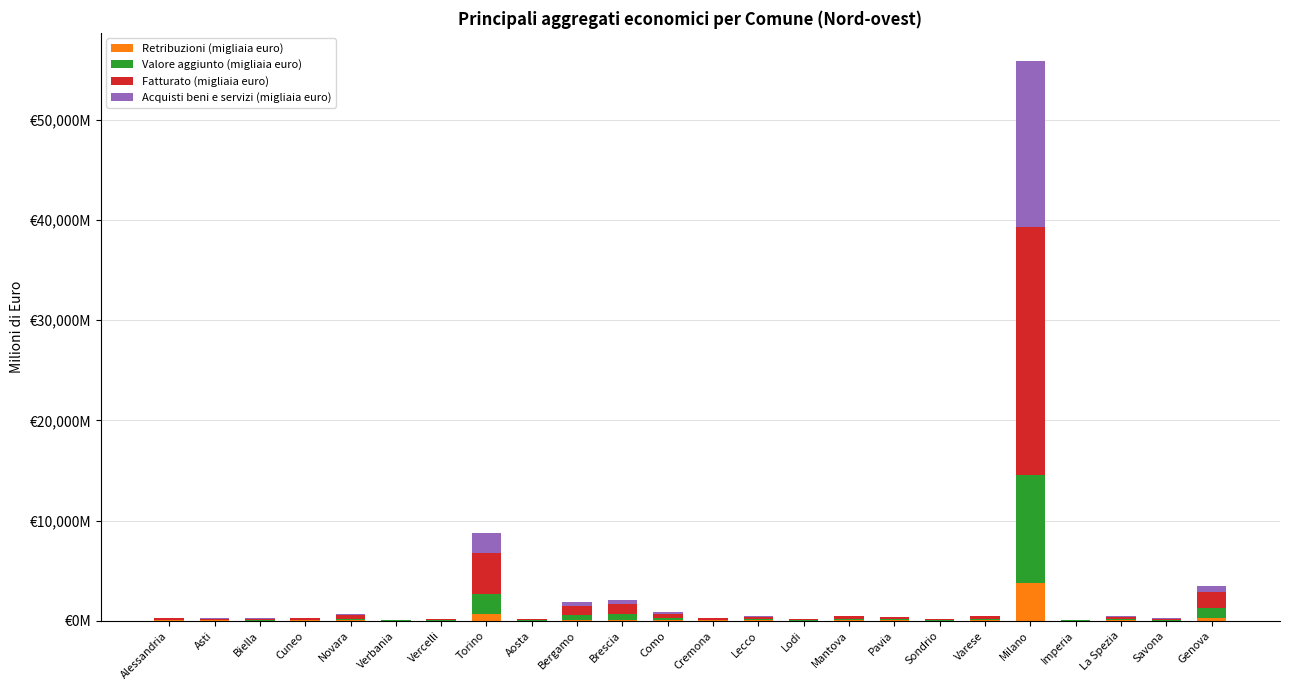

Does the chart contain stacked bars?

Yes